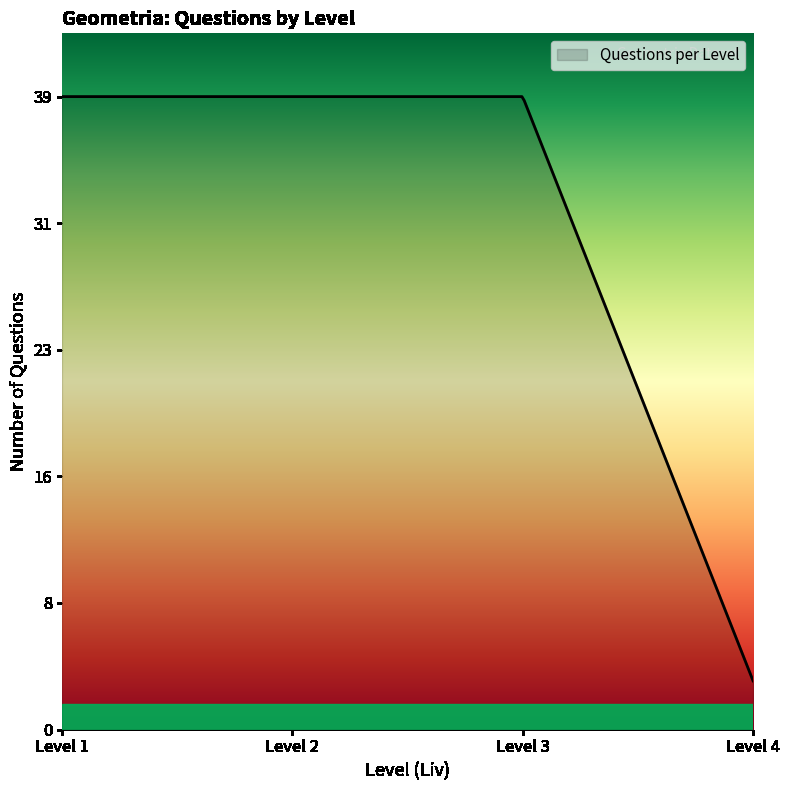

What is the minimum value shown in the chart?

3.0